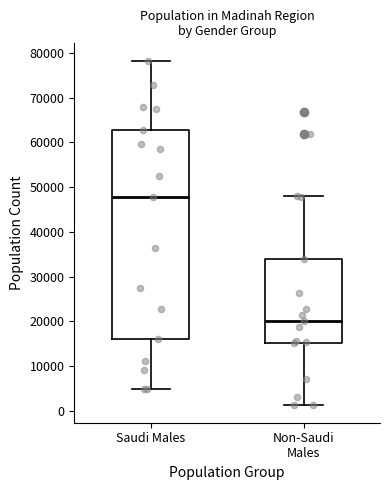

Reading left to right, read every box against the y-axis: the position of its median line, the range the box covers, and the ends of its whiskers. The values are not printed on the chart, so give them approximately, as read against the axis.

Saudi Males: median 48000, box 16000 to 63000, whiskers 5000 to 78000
Non-Saudi Males: median 20000, box 15000 to 34000, whiskers 1000 to 48000